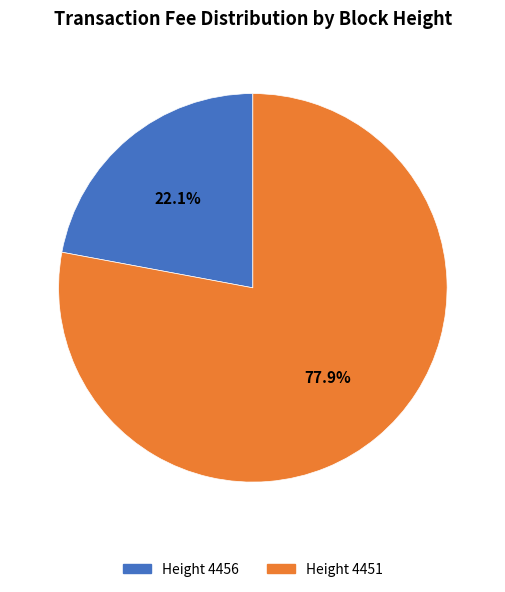

Does any single category account for the majority?

Yes